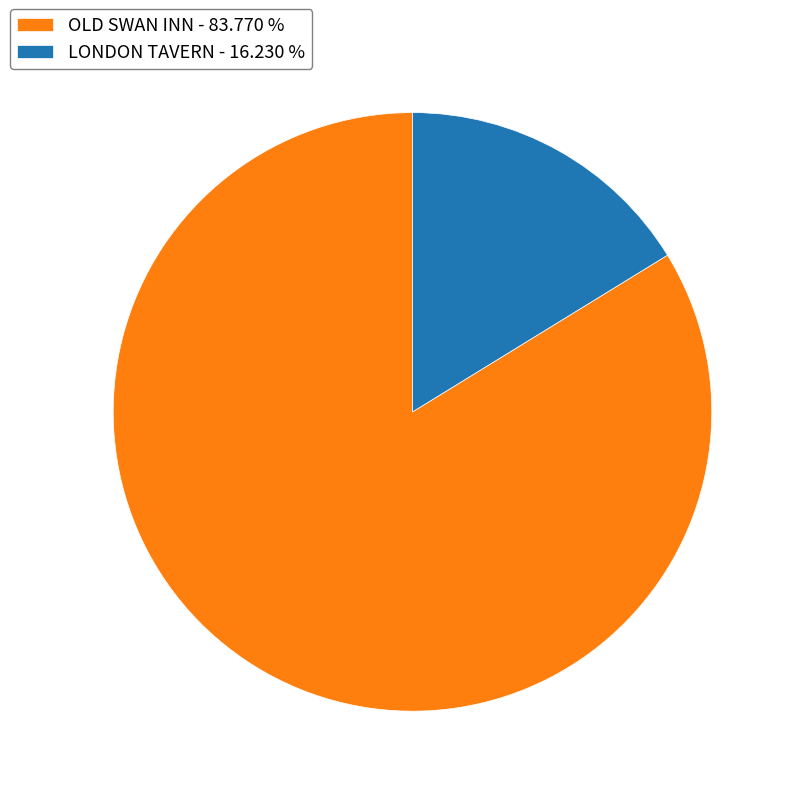

Is the sum of OLD SWAN INN - 83.770 % and LONDON TAVERN - 16.230 % greater than half?

Yes